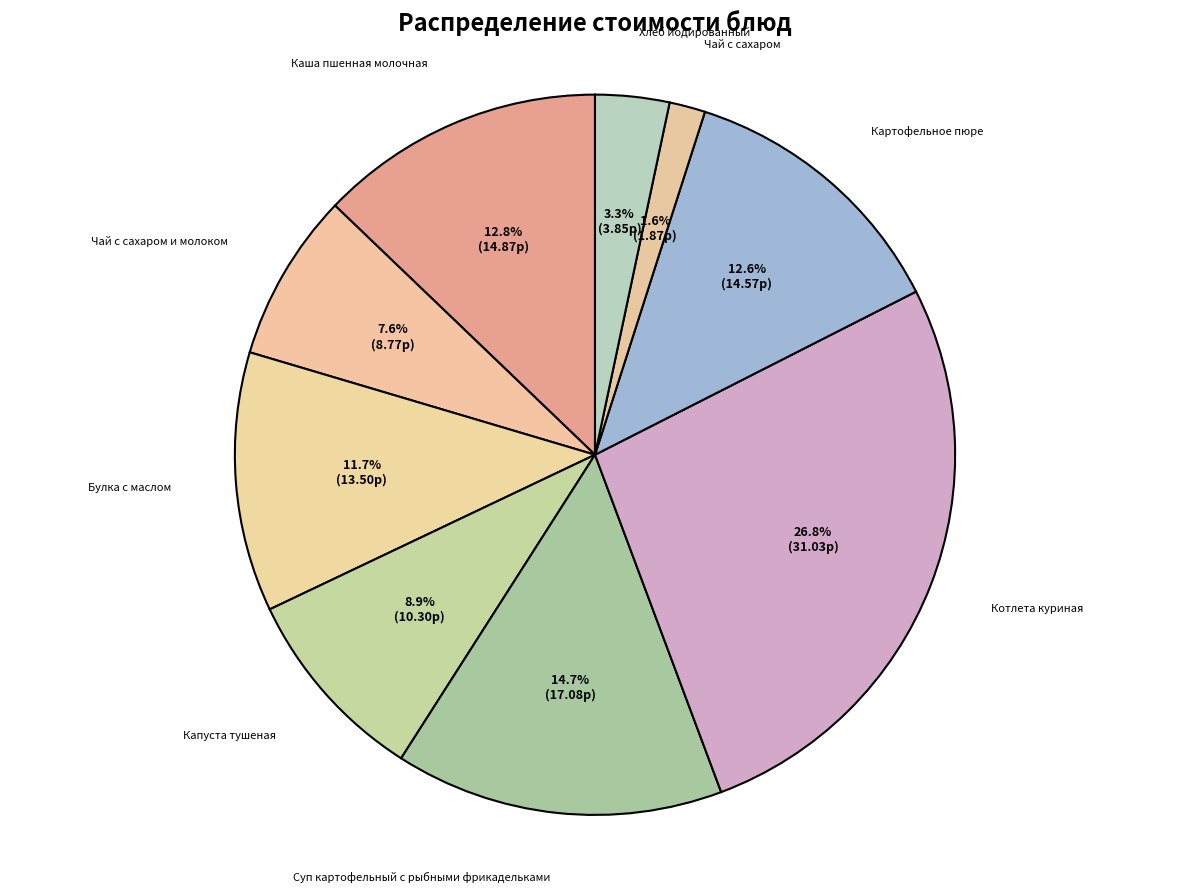

How many slices are in this pie chart?

9